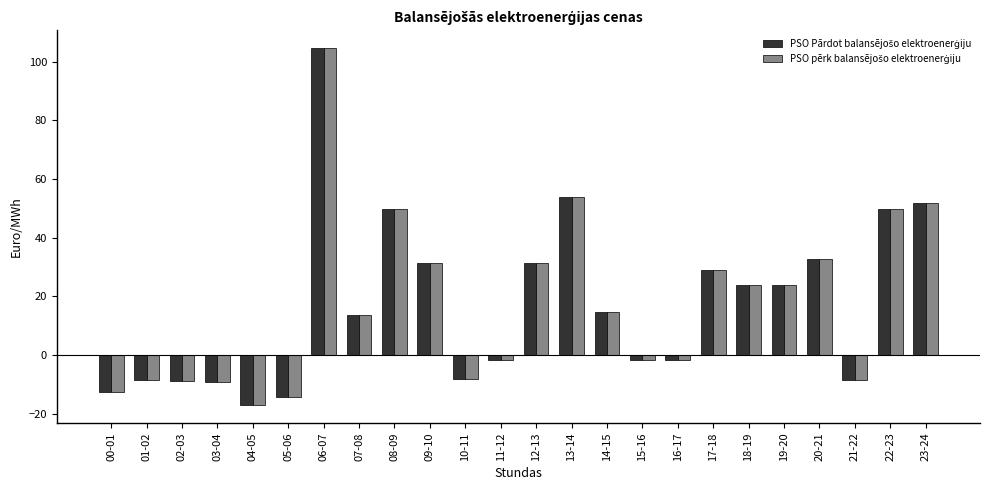

At which category is the sum across all series the highest?

06-07